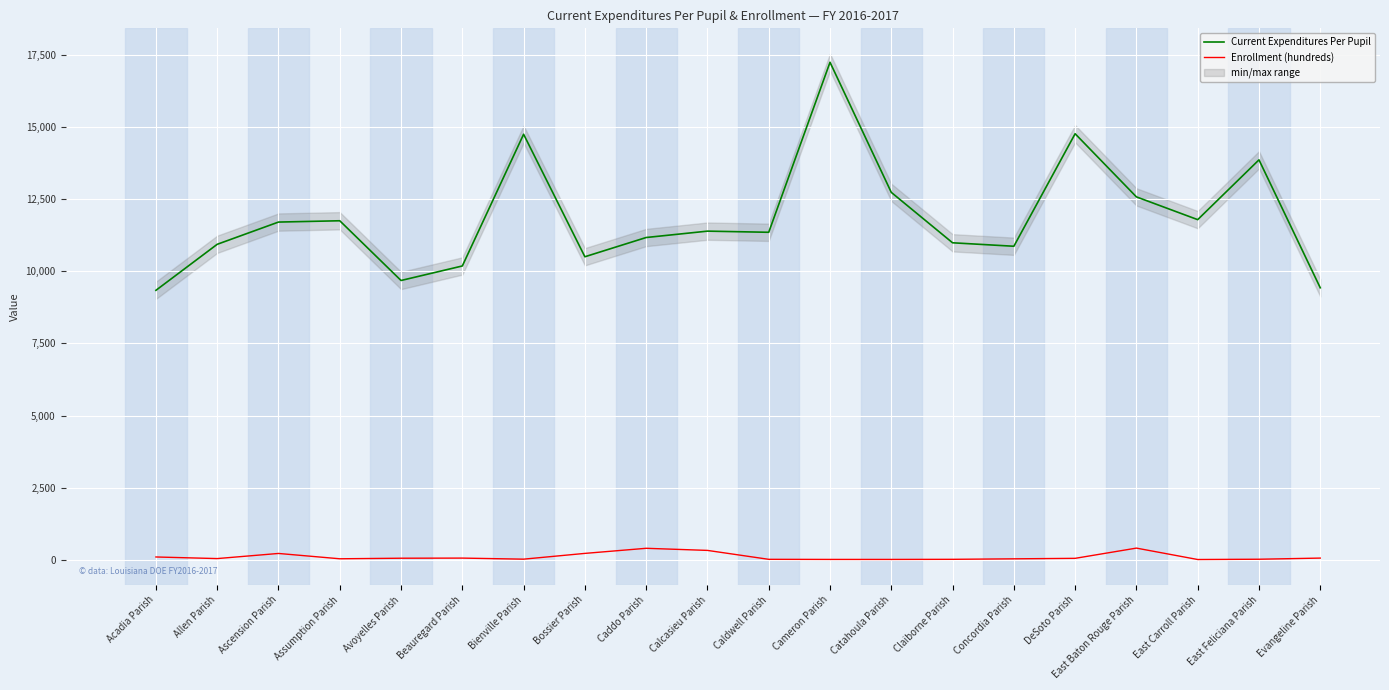

Which series has the largest total across all categories?

Current Expenditures Per Pupil